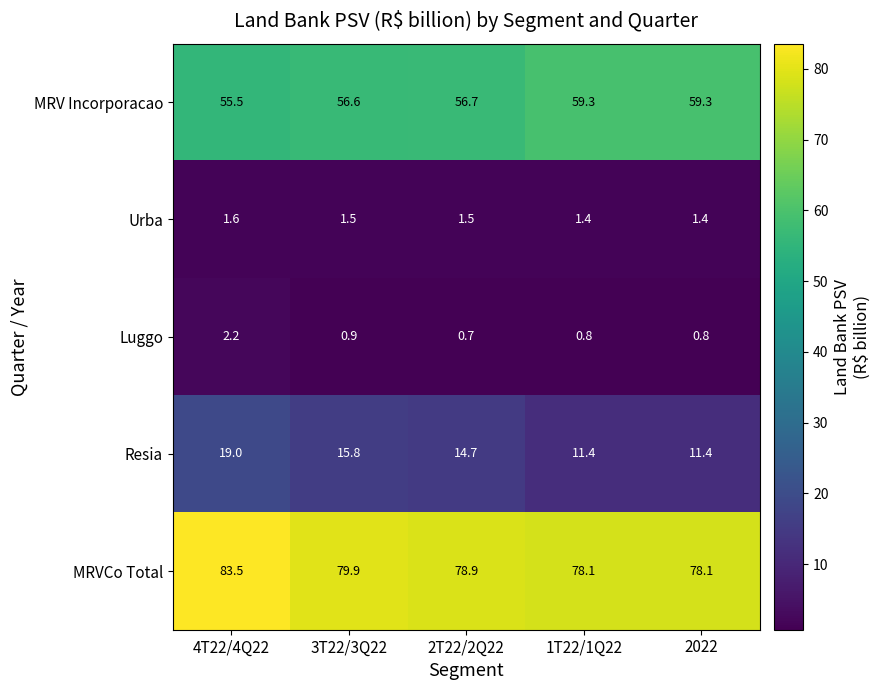

What is the total value across all series at 2T22/2Q22?

152.5